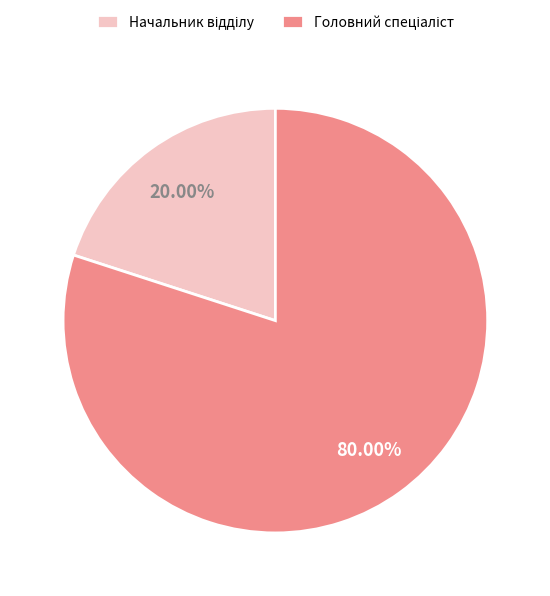

Does any single category account for the majority?

Yes